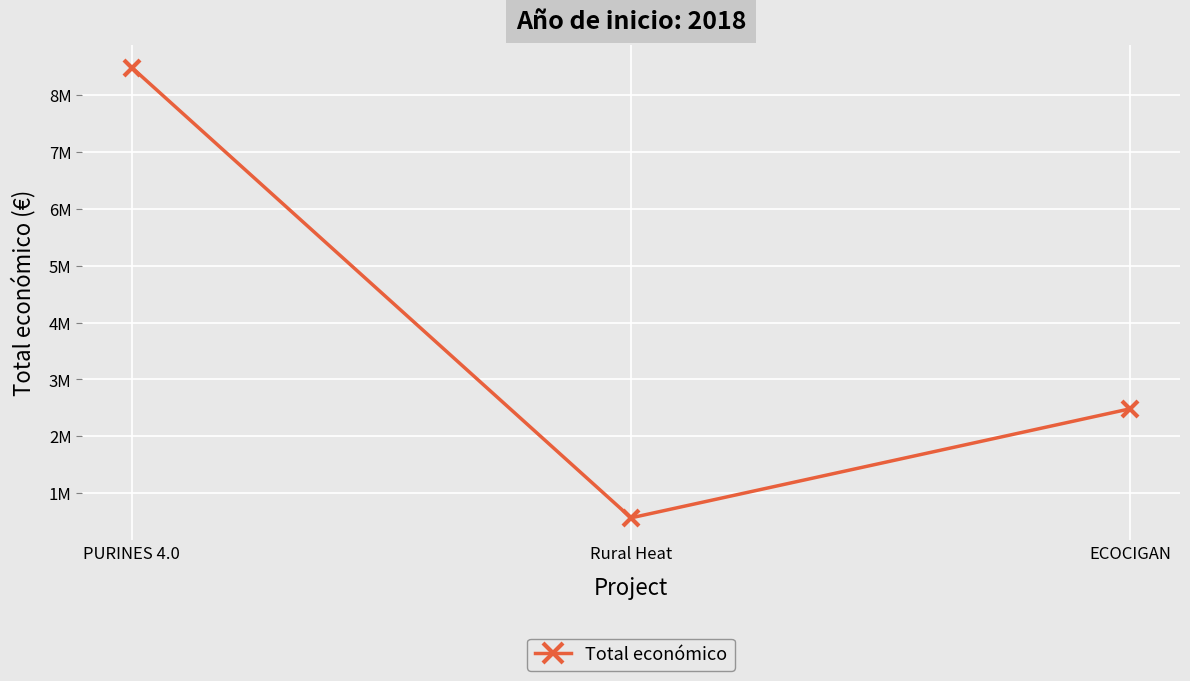

Does the chart have visible grid lines?

Yes